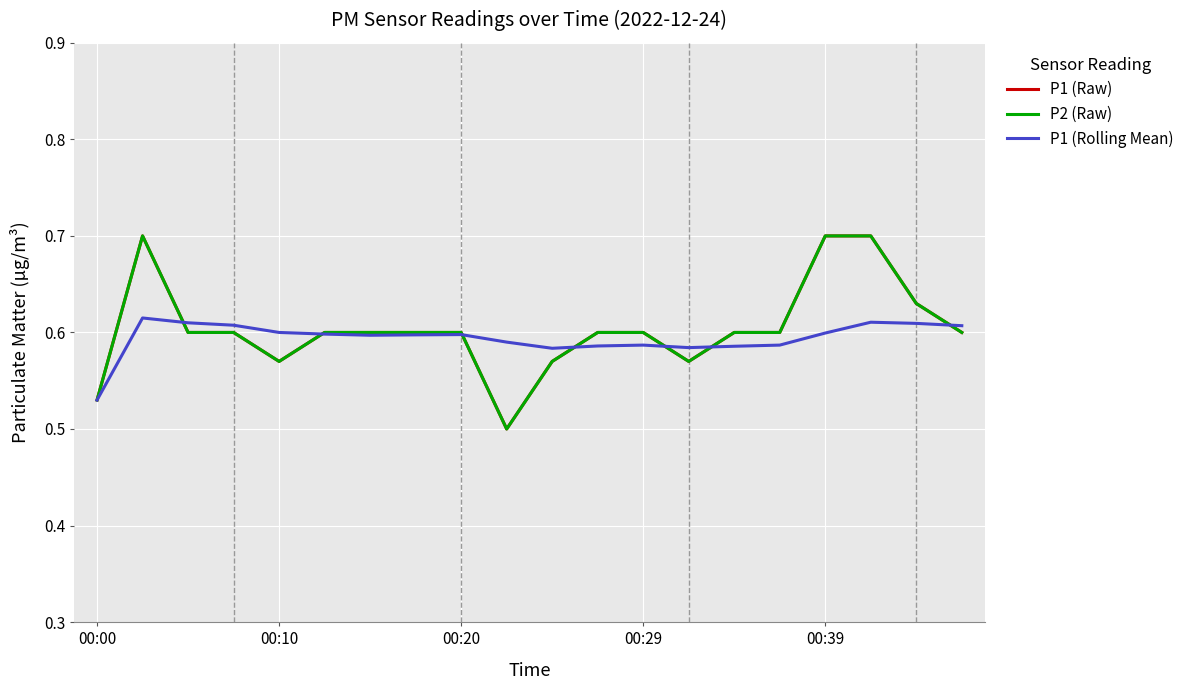

Is this an area chart (filled region under the line)?

No